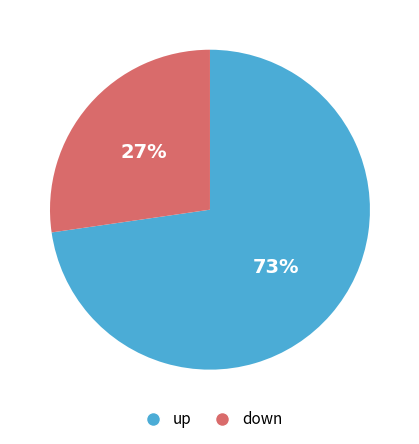

Between up and down, which is larger?

up